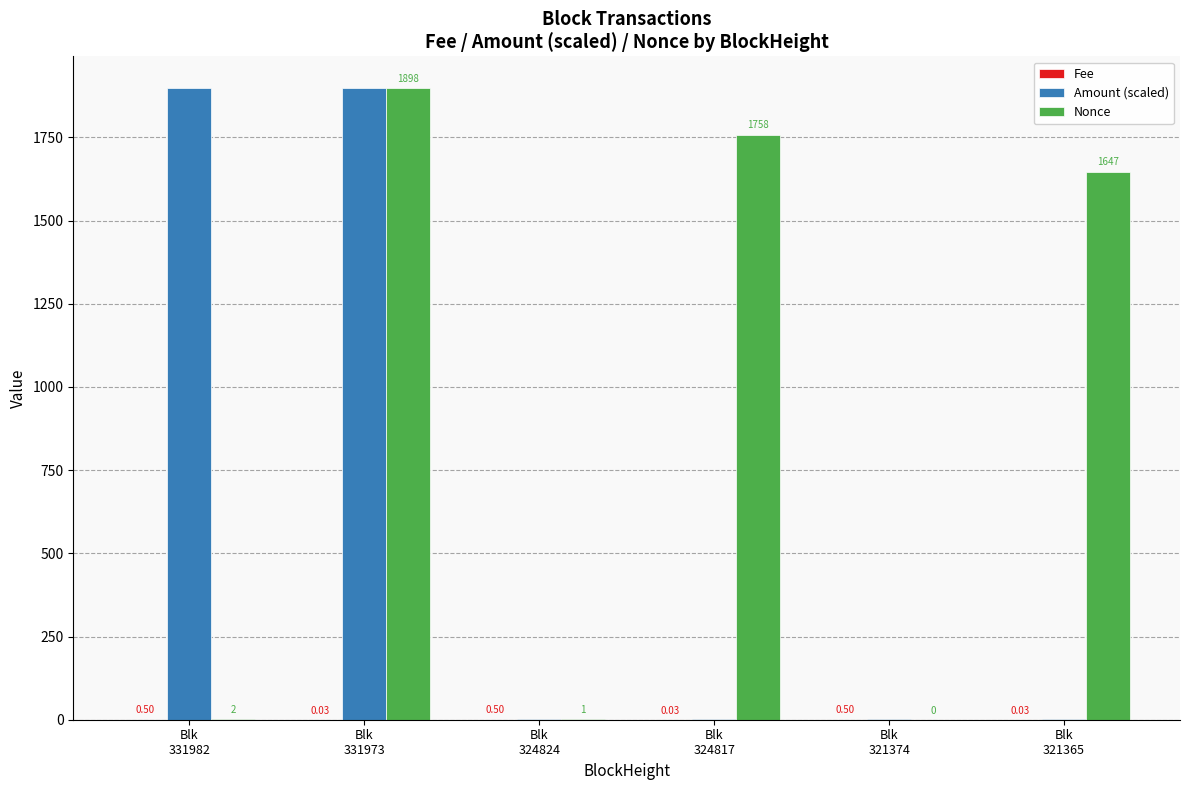

Which series has the largest total across all categories?

Nonce